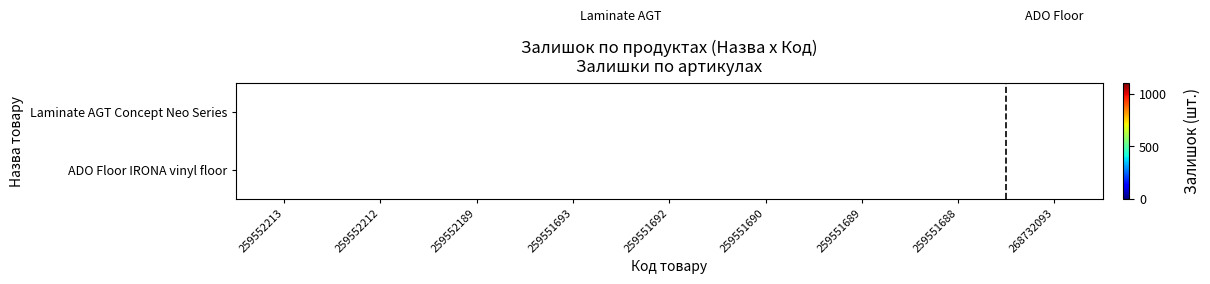

Rank the categories by Laminate AGT Concept Neo Series value from lowest to highest.

259552213, 259552212, 259552189, 259551690, 259551688, 259551692, 259551689, 259551693, 268732093